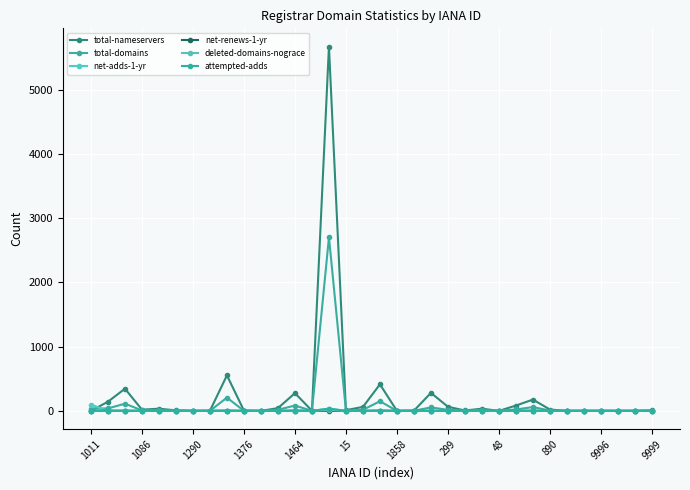

How many series are shown in this chart?

6